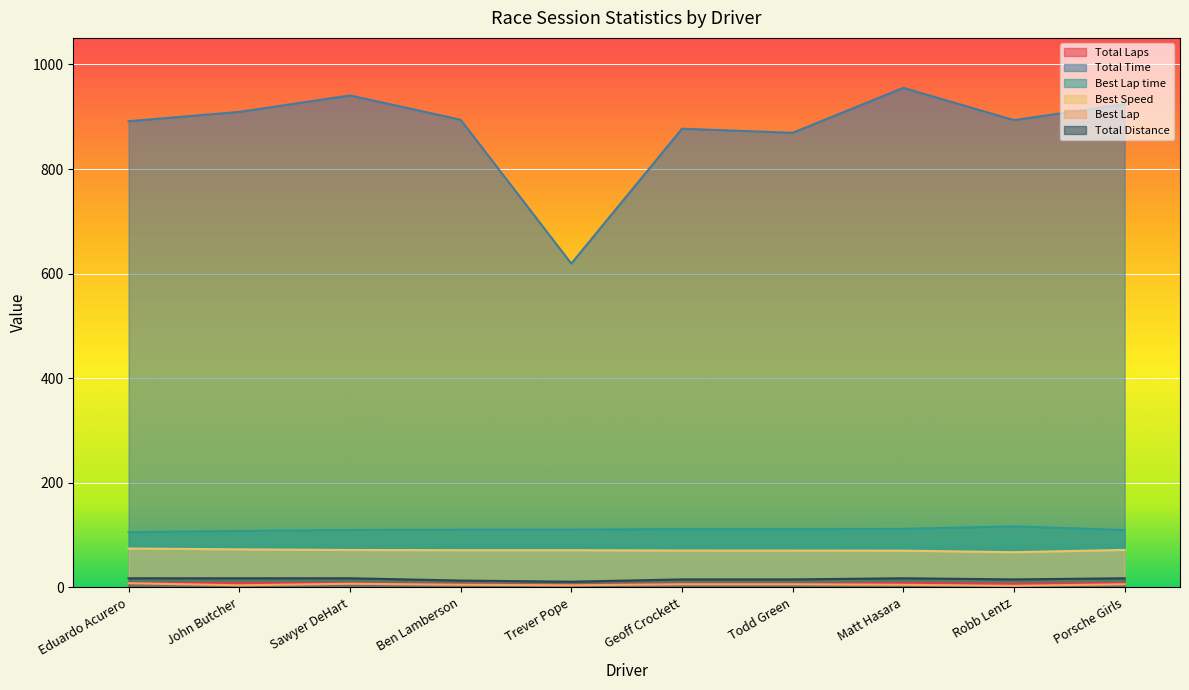

How many values in the Total Time series are below 894?

5